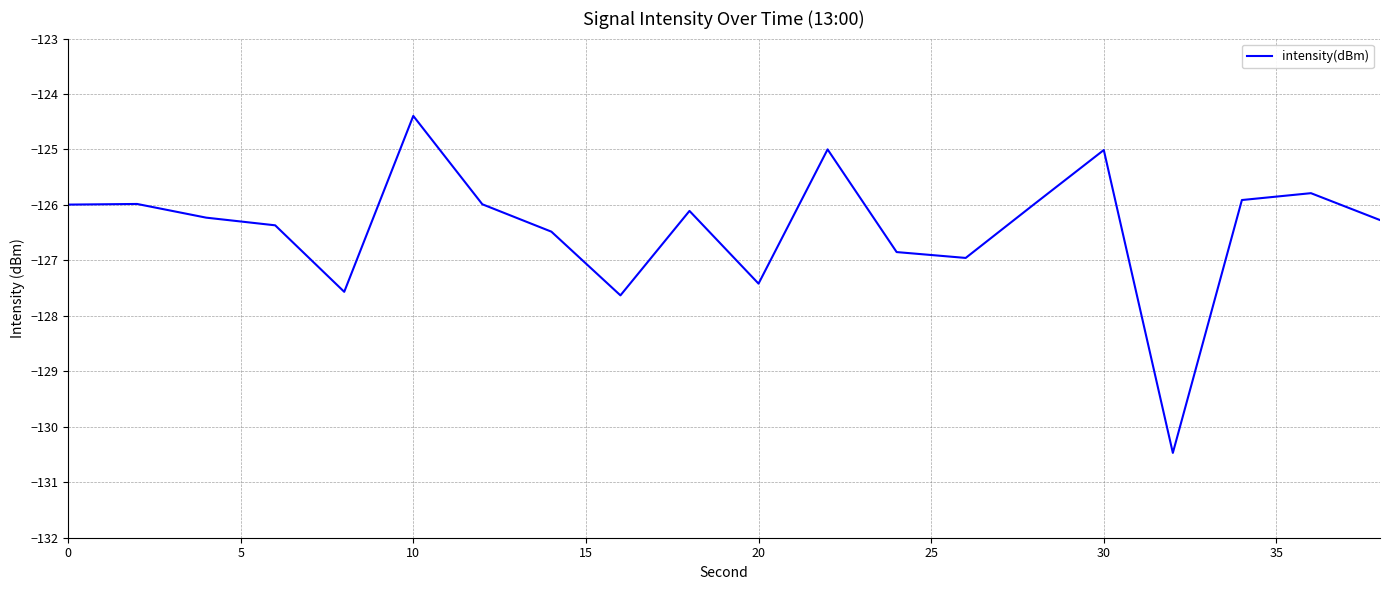

What is the smallest value displayed?

-130.5